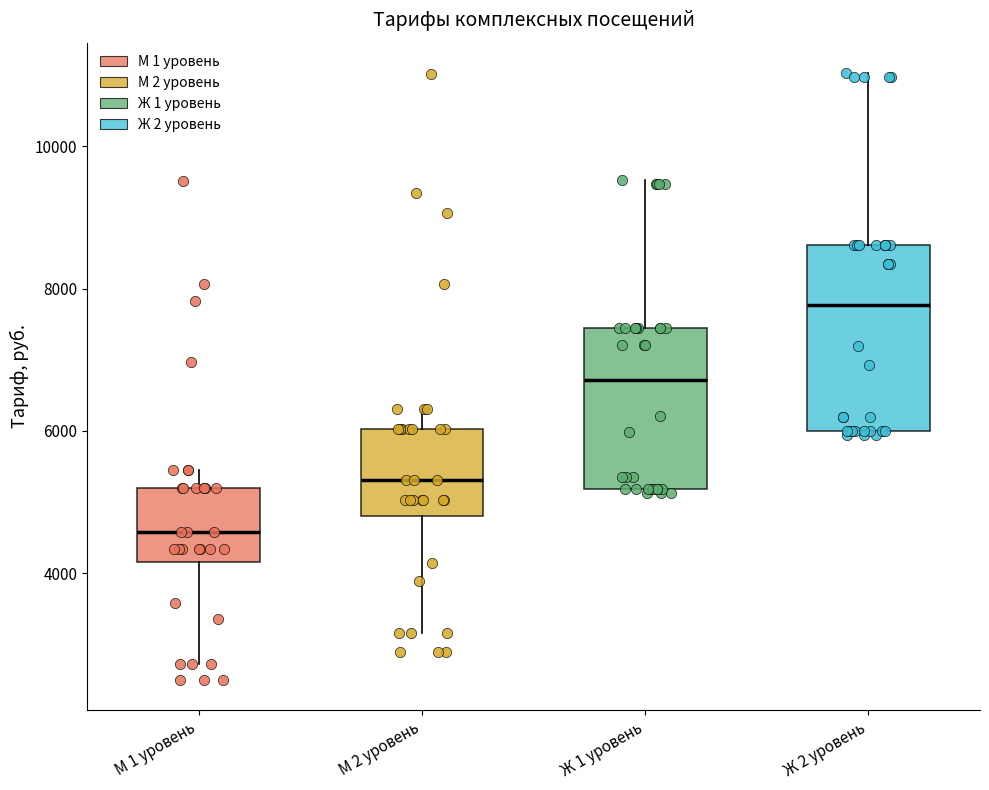

Where does the median line of the box for М 2 уровень sit on the y-axis? The values are not printed on the chart, so give them approximately, as read against the axis.

5400